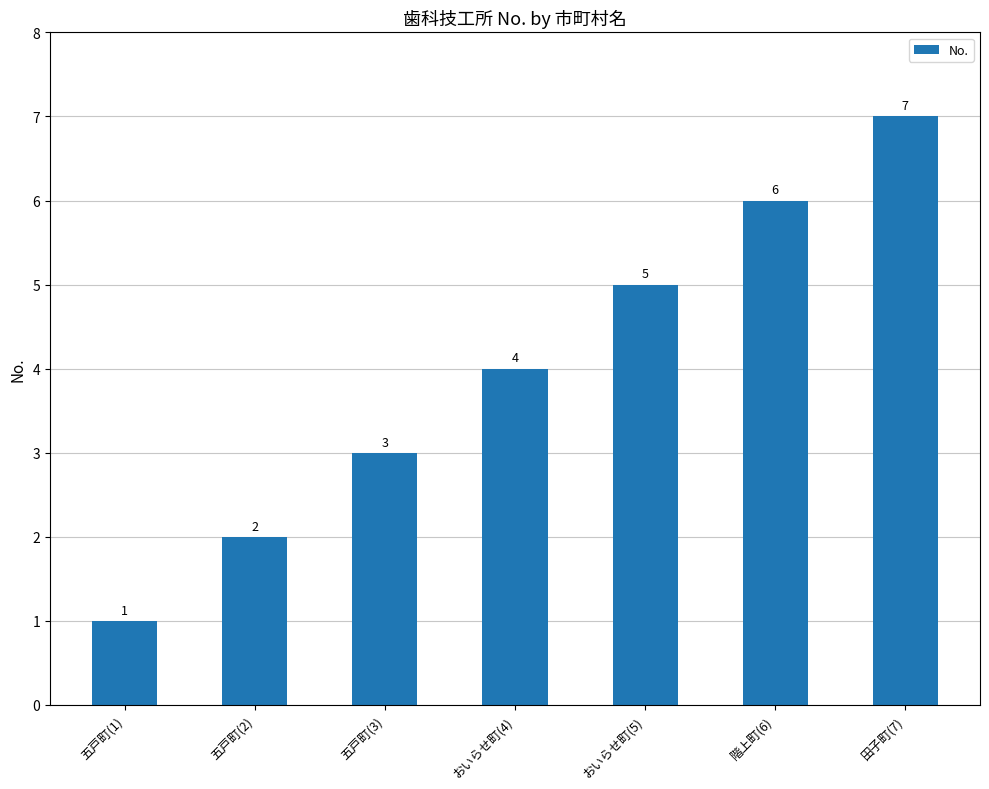

List the labels in order of value, smallest first.

五戸町(1), 五戸町(2), 五戸町(3), おいらせ町(4), おいらせ町(5), 階上町(6), 田子町(7)